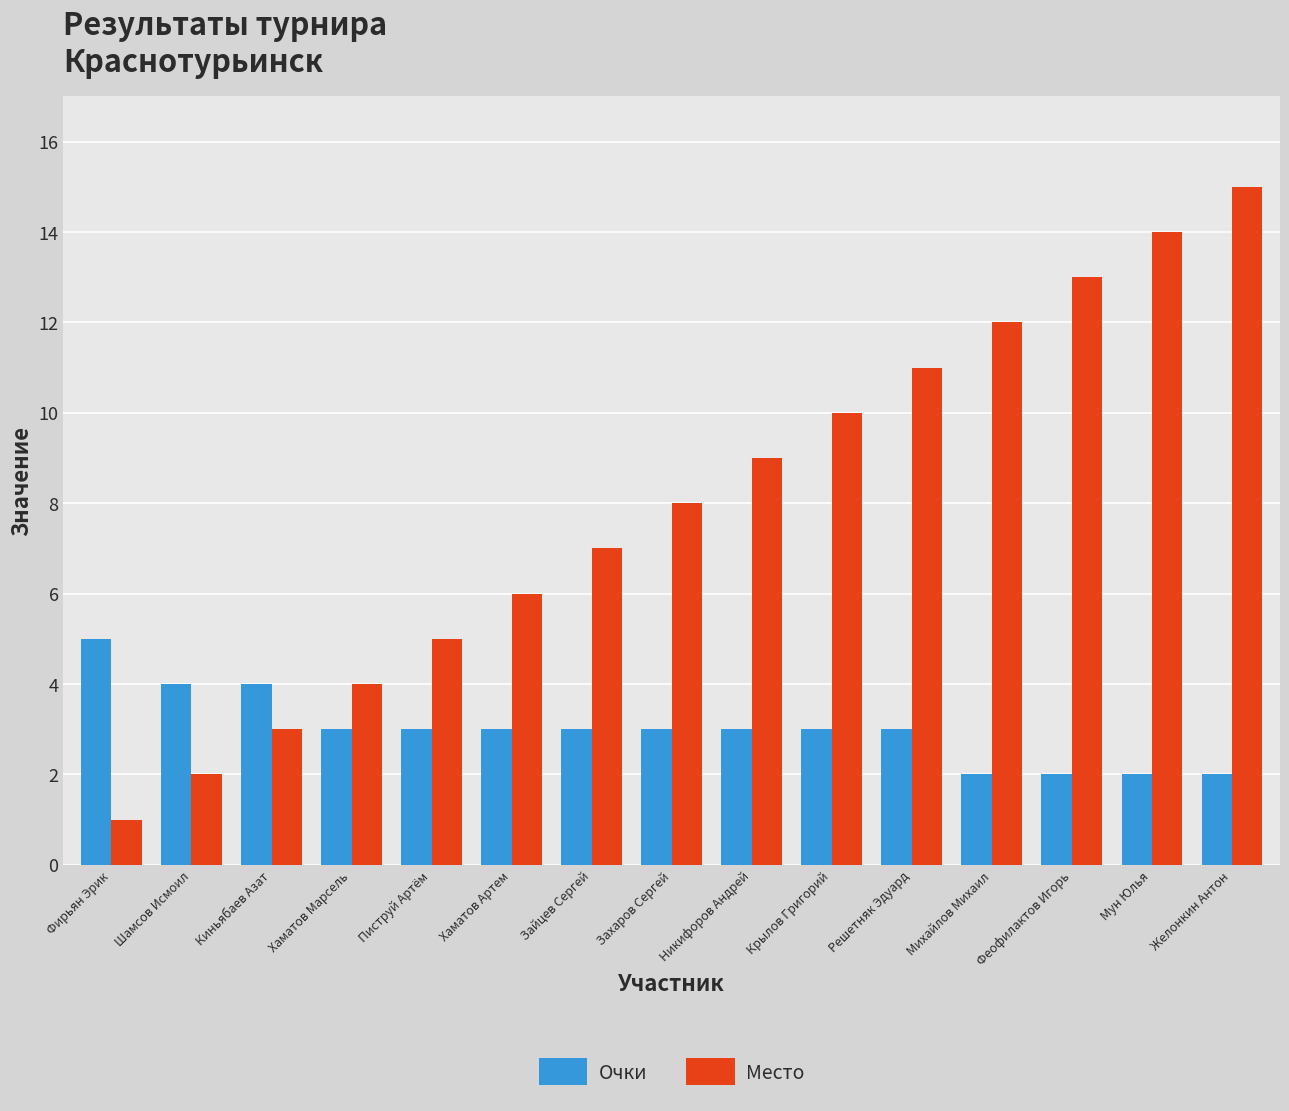

List the labels in order of Место value, smallest first.

Фирьян Эрик, Шамсов Исмоил, Киньябаев Азат, Хаматов Марсель, Пиструй Артём, Хаматов Артем, Зайцев Сергей, Захаров Сергей, Никифоров Андрей, Крылов Григорий, Решетняк Эдуард, Михайлов Михаил, Феофилактов Игорь, Мун Юлья, Желонкин Антон